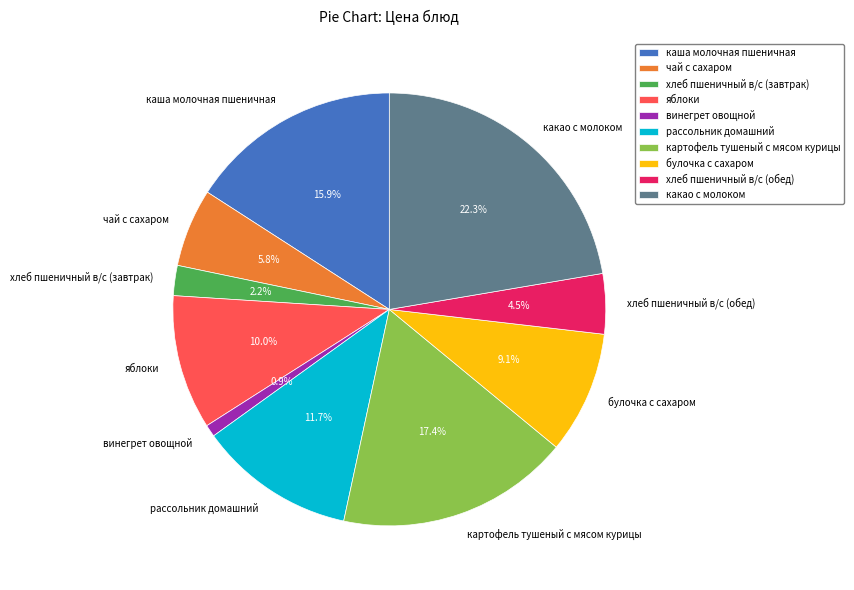

Count the number of slices in the pie.

10